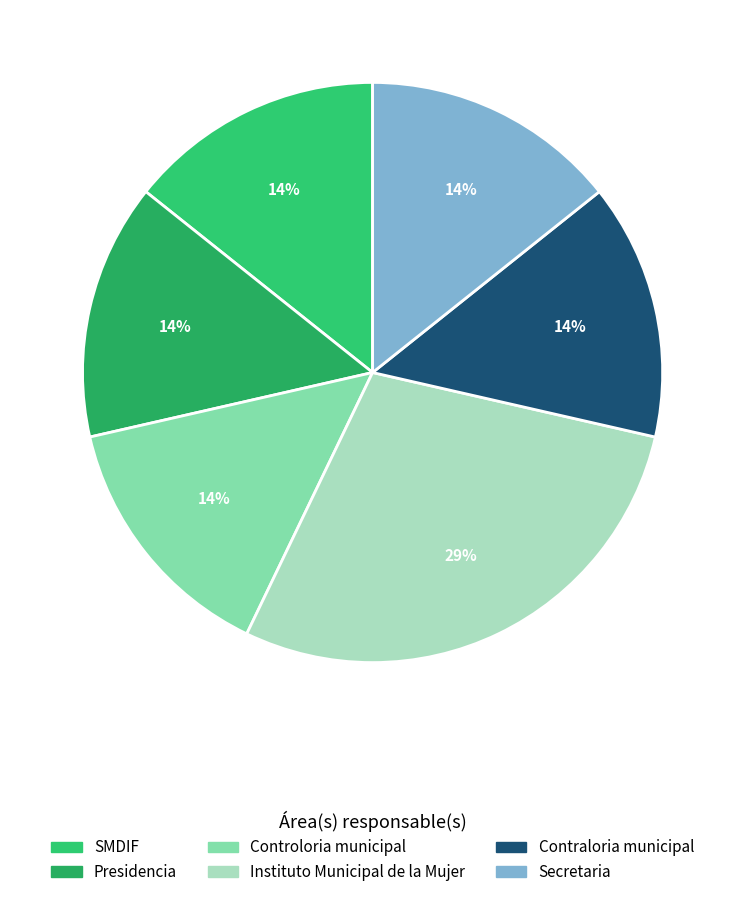

Rank the categories by value from highest to lowest.

Instituto Municipal de la Mujer, SMDIF, Presidencia, Controloria municipal, Contraloria municipal, Secretaria